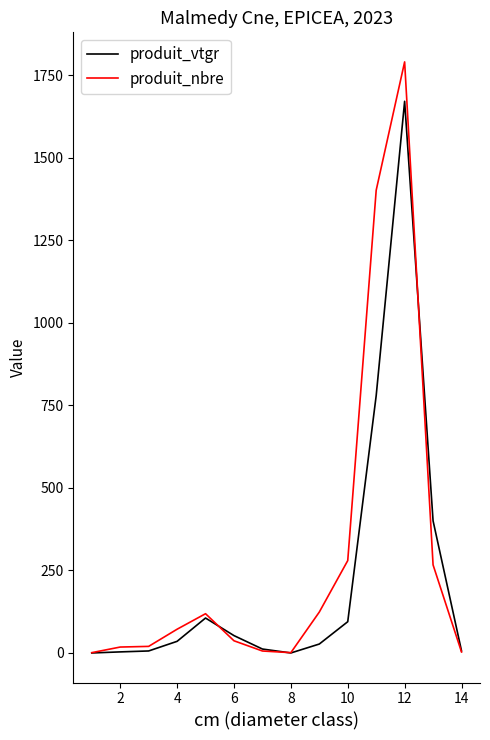

True or false: produit_vtgr and produit_nbre cross at least once.

True